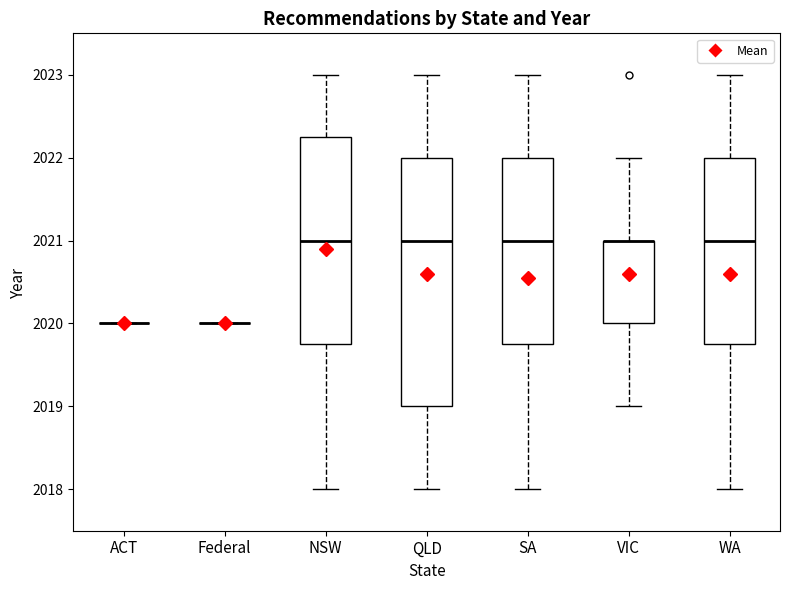

Reading left to right, read every box against the y-axis: the position of its median line, the range the box covers, and the ends of its whiskers. The values are not printed on the chart, so give them approximately, as read against the axis.

ACT: box collapsed to a line at 2020.0, whiskers 2020.0 to 2020.0
Federal: box collapsed to a line at 2020.0, whiskers 2020.0 to 2020.0
NSW: median 2021.0, box 2019.8 to 2022.3, whiskers 2018.0 to 2023.0
QLD: median 2021.0, box 2019.0 to 2022.0, whiskers 2018.0 to 2023.0
SA: median 2021.0, box 2019.8 to 2022.0, whiskers 2018.0 to 2023.0
VIC: median 2021.0 (drawn on the box's upper edge), box 2020.0 to 2021.0, whiskers 2019.0 to 2022.0
WA: median 2021.0, box 2019.8 to 2022.0, whiskers 2018.0 to 2023.0